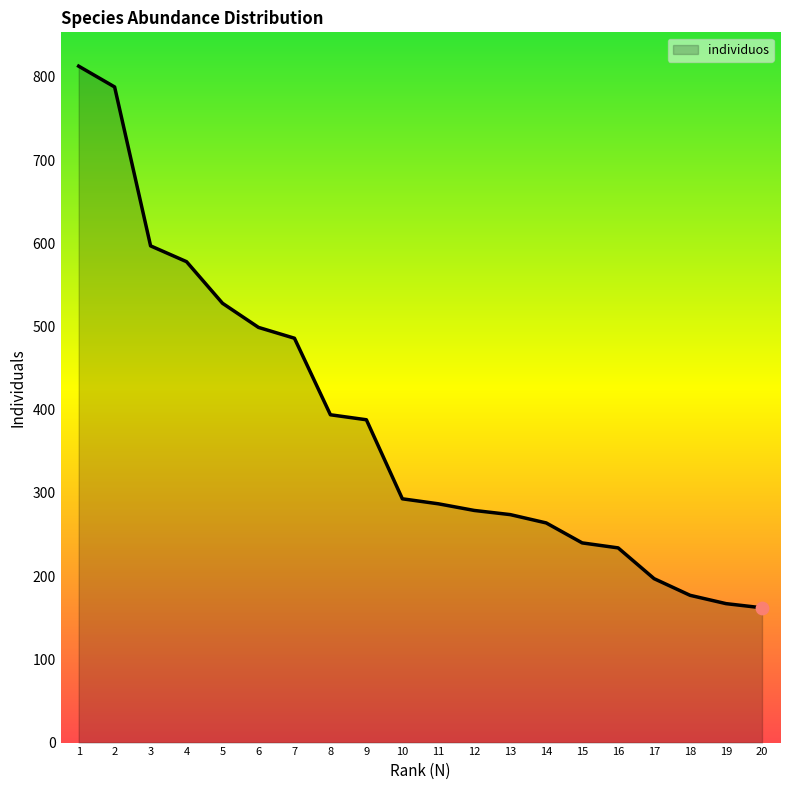

What is the change in value from 3 to 7?

-111